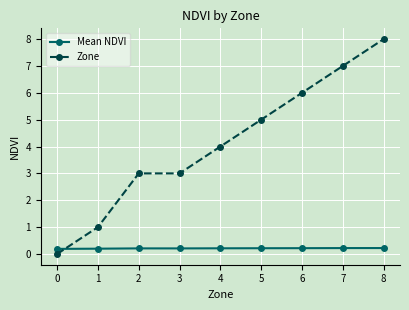

Reading left to right, transcribe all the data shown in this chart.

Mean NDVI: 0.2	0.2	0.2	0.2	0.2	0.2	0.2	0.2	0.2
Zone: 0.0	1.0	3.0	3.0	4.0	5.0	6.0	7.0	8.0